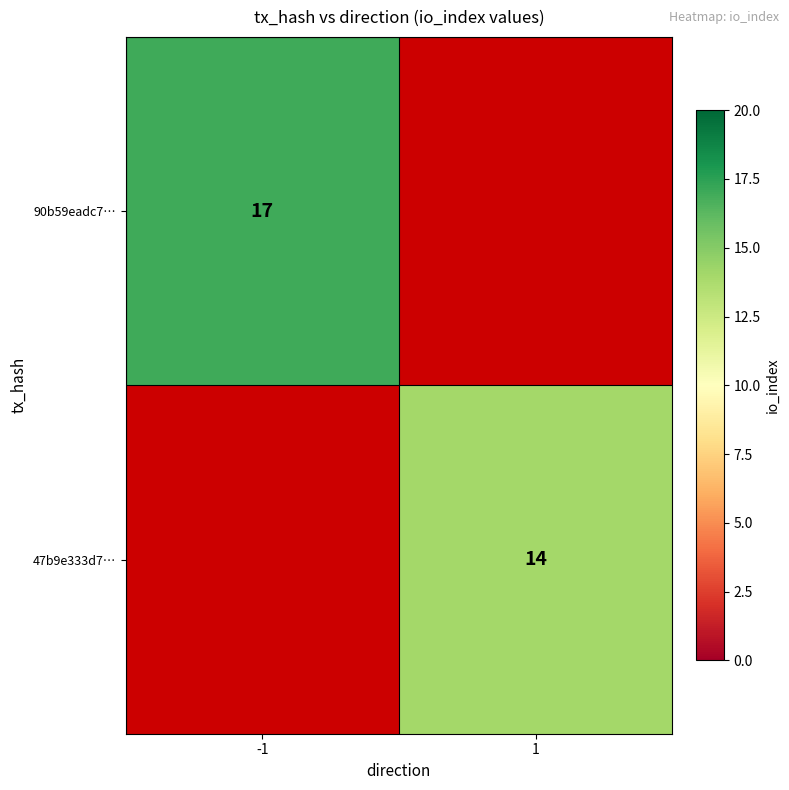

The 47b9e333d7… series shows 14 at 1. True or false?

True